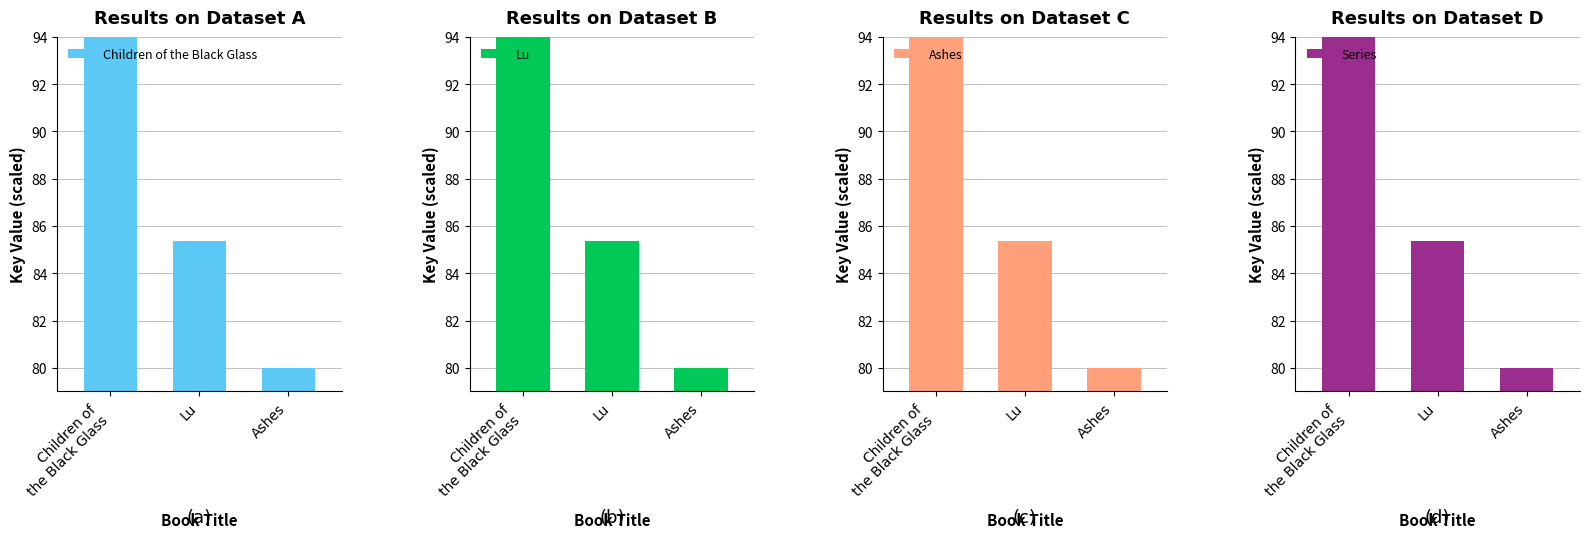

Is the value of Series at Lu greater than the value of Children of the Black Glass at Children of
the Black Glass?

No